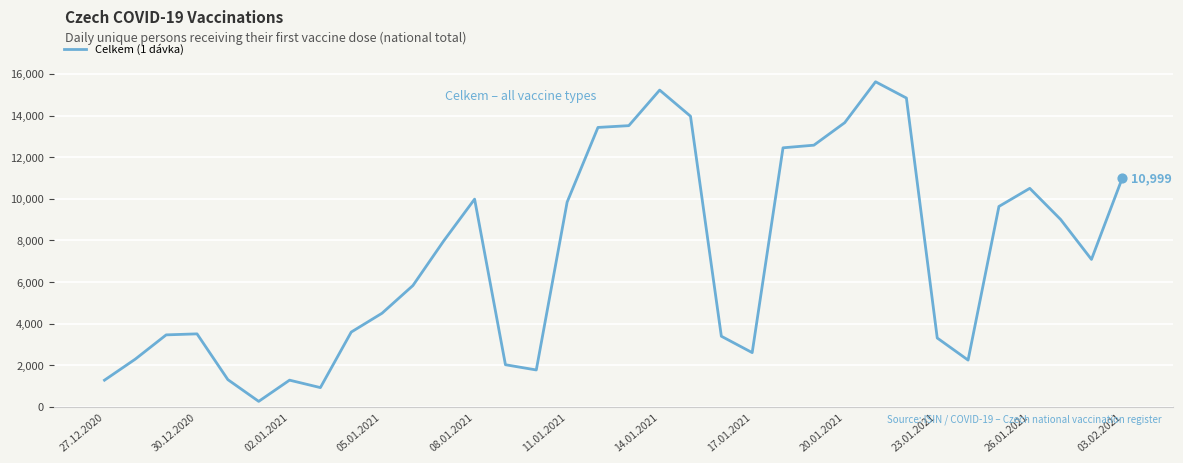

What is the maximum value shown in the chart?

15626